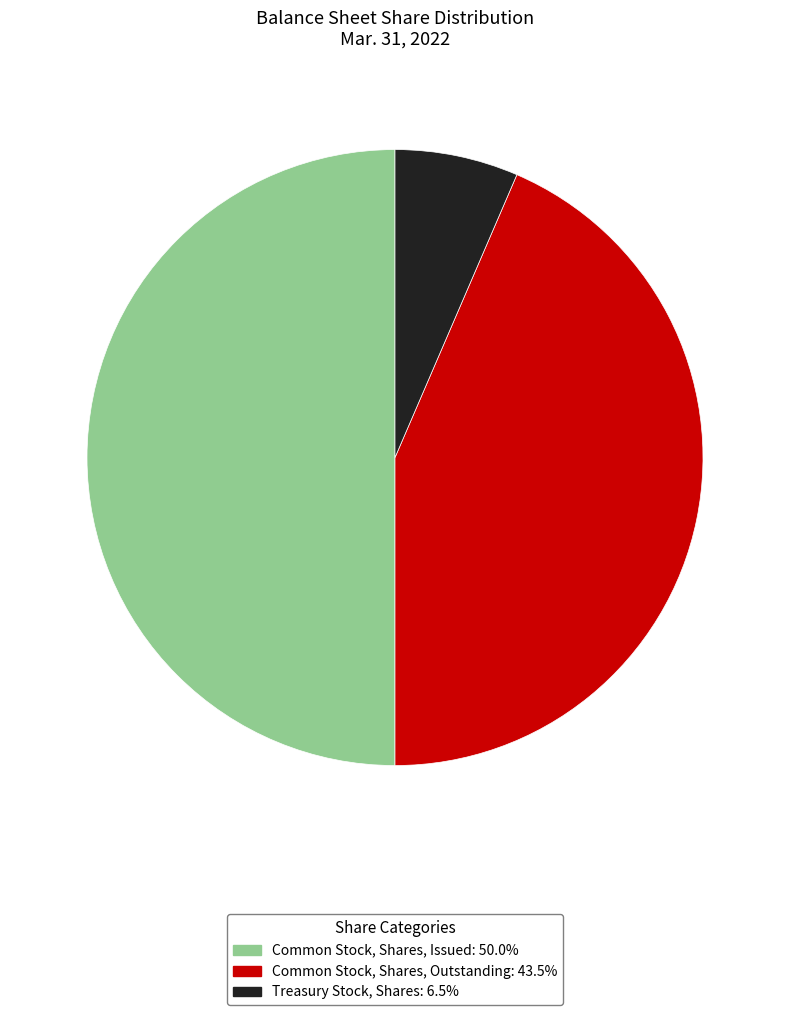

Rank the categories by value from highest to lowest.

Common Stock, Shares, Issued, Common Stock, Shares, Outstanding, Treasury Stock, Shares